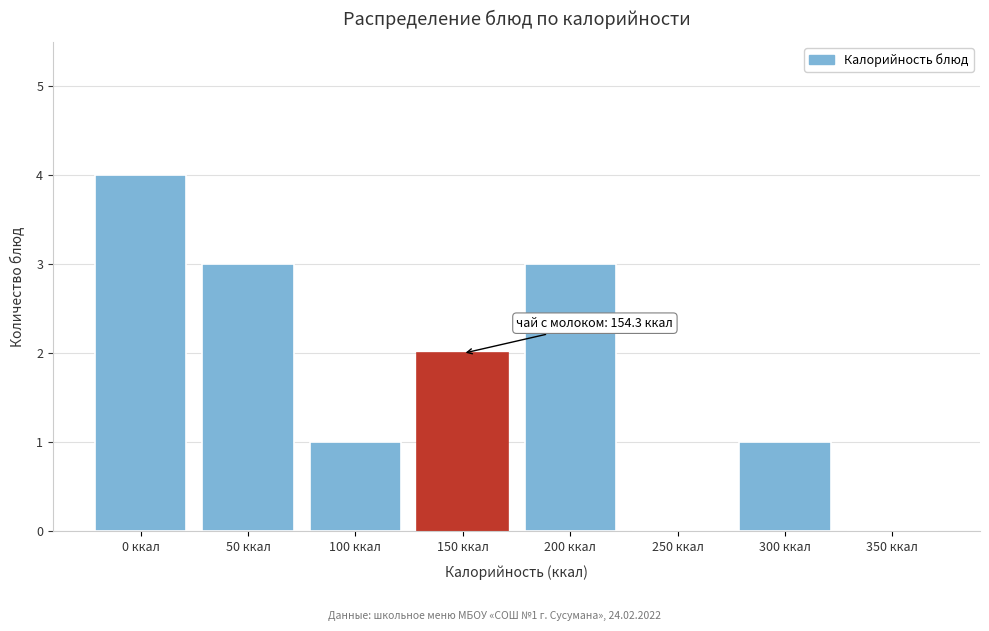

Reading left to right, what are all the values shown in this chart?

0 ккал=4	50 ккал=3	100 ккал=1	150 ккал=2	200 ккал=3	250 ккал=0	300 ккал=1	350 ккал=0